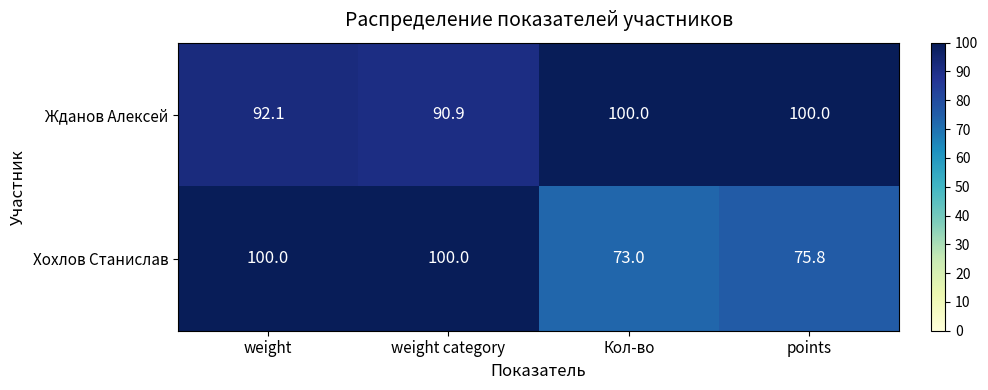

Reading left to right, extract all data points from this chart.

Жданов Алексей: weight=92.1	weight category=90.9	Кол-во=100.0	points=100.0
Хохлов Станислав: weight=100.0	weight category=100.0	Кол-во=73.0	points=75.8